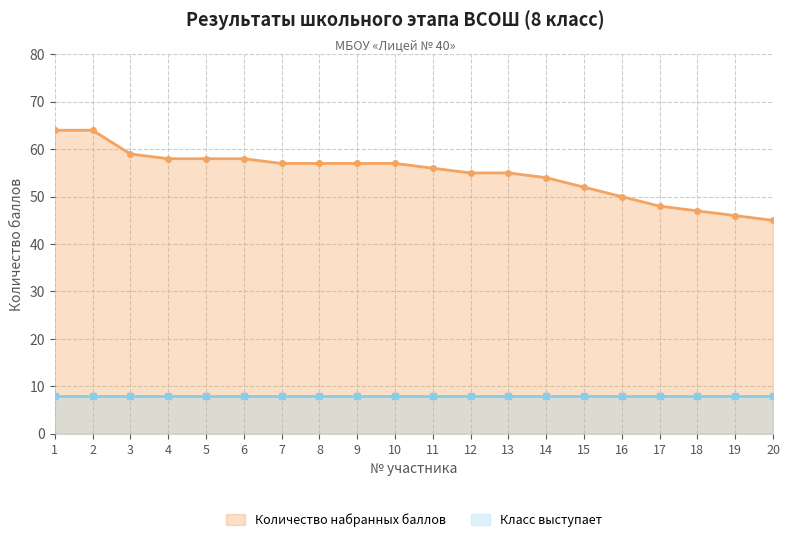

The value at 13 is 55. True or false?

True